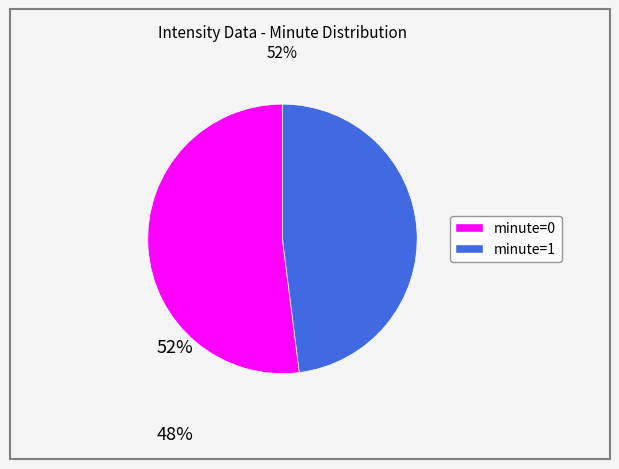

The minute=0 slice represents 52% of the pie. True or false?

True